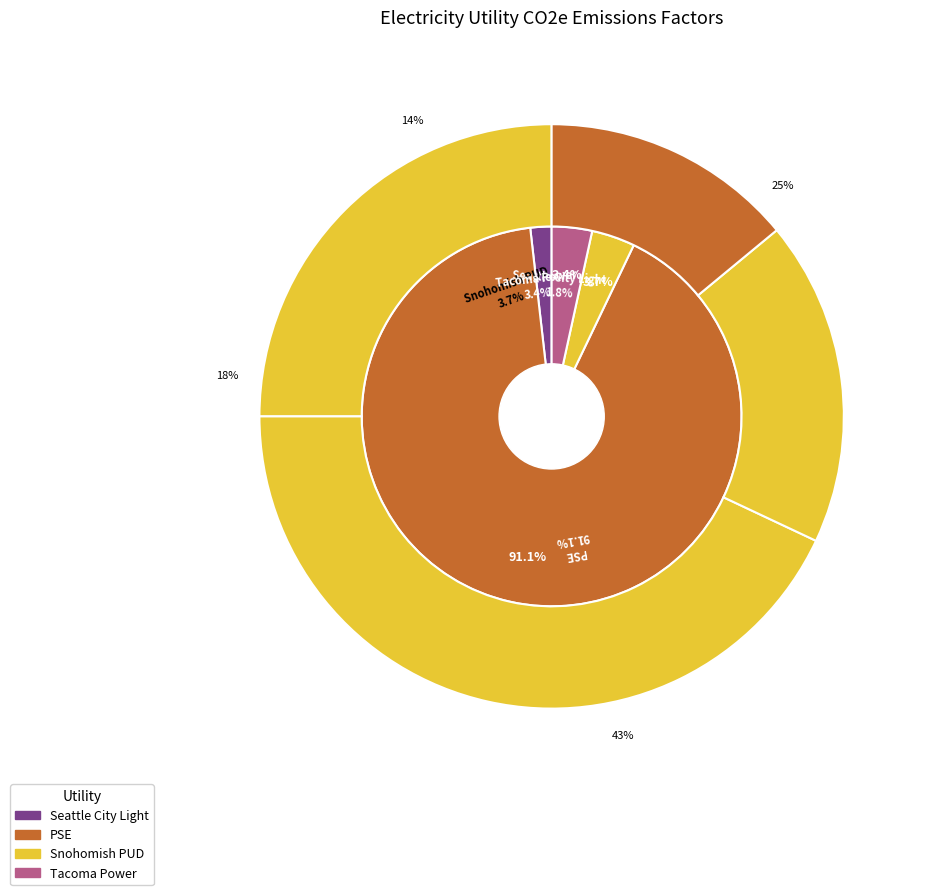

Do PSE and Tacoma Power together represent more than half of the pie?

Yes